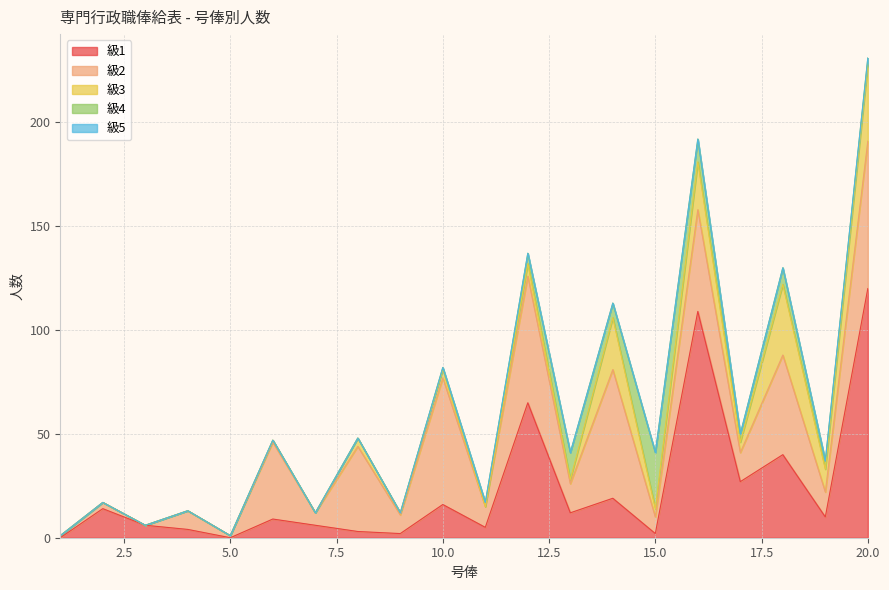

At which category is the sum across all series the highest?

20.0